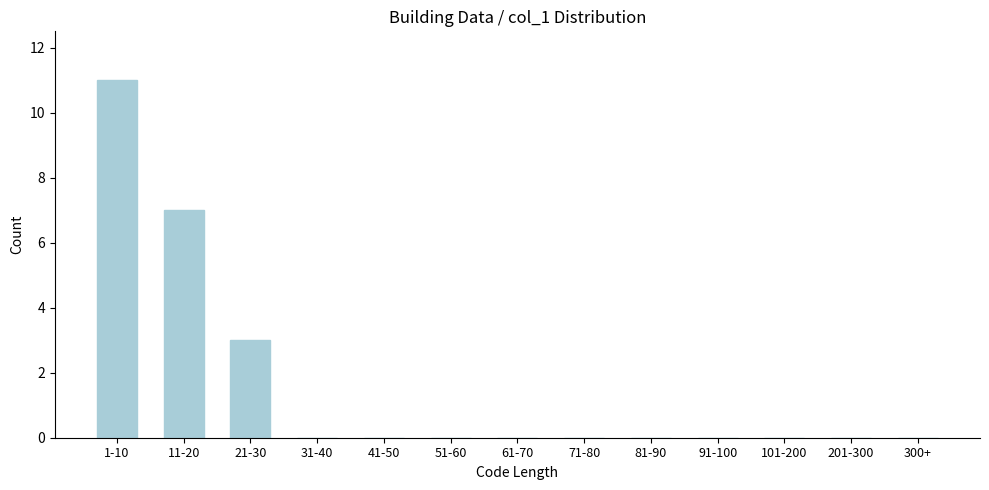

Reading right to left, extract all data points from this chart.

300+=0	201-300=0	101-200=0	91-100=0	81-90=0	71-80=0	61-70=0	51-60=0	41-50=0	31-40=0	21-30=3	11-20=7	1-10=11